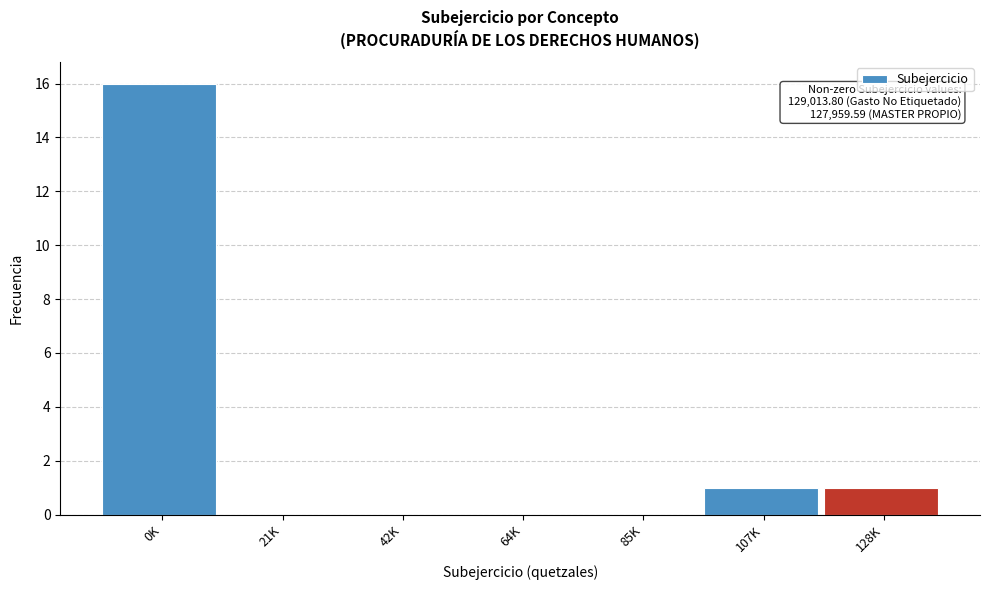

Reading right to left, what are all the values shown in this chart?

128K=1	107K=1	85K=0	64K=0	42K=0	21K=0	0K=16